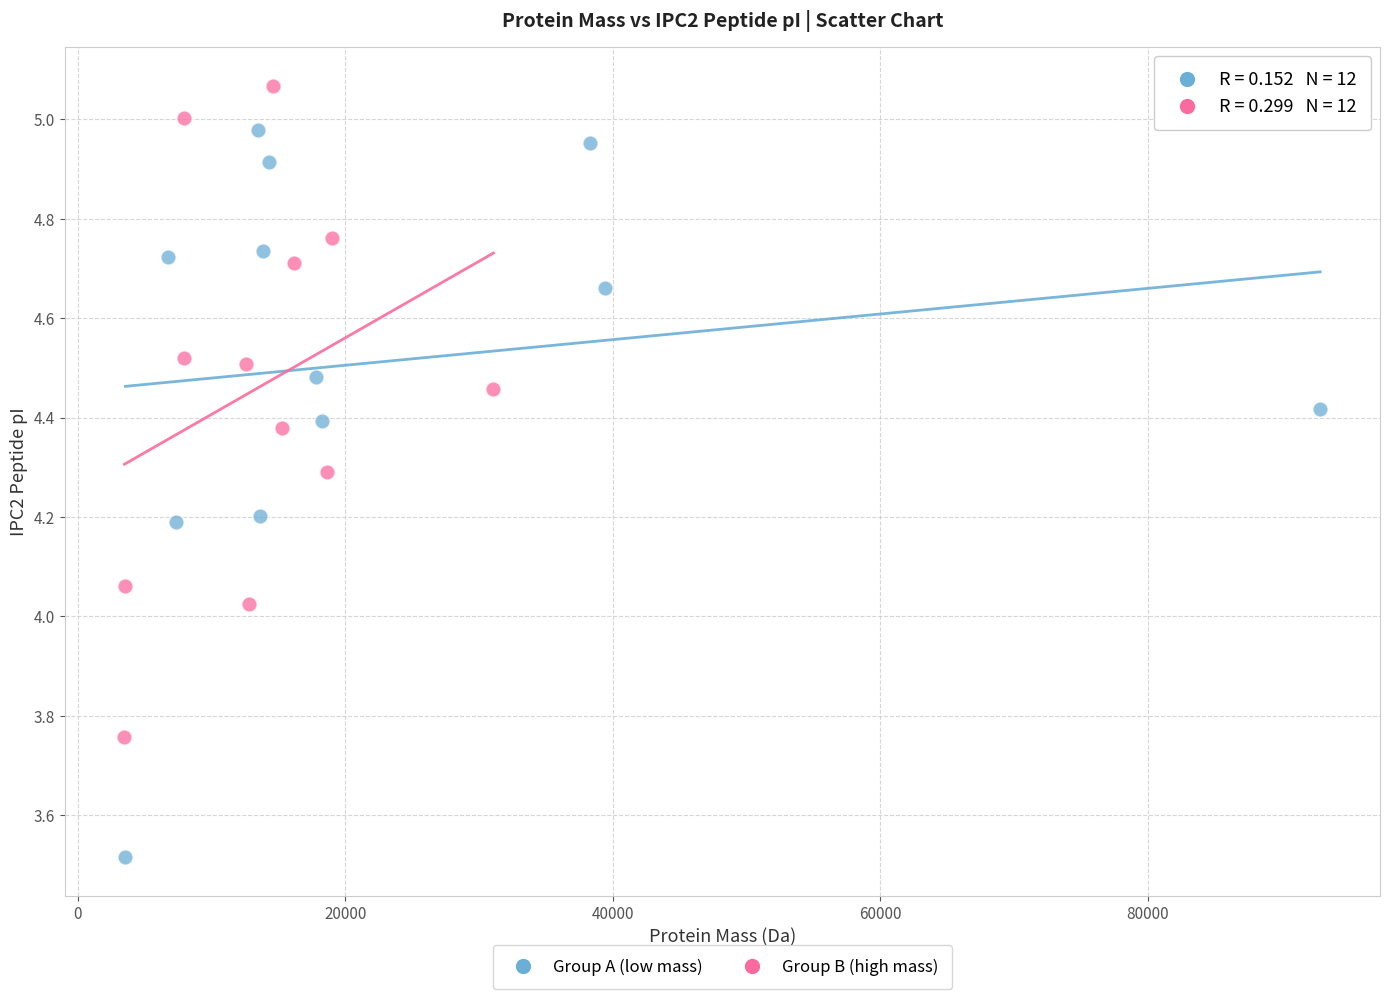

Which series has the widest spread of Y values?

Group A (low mass)